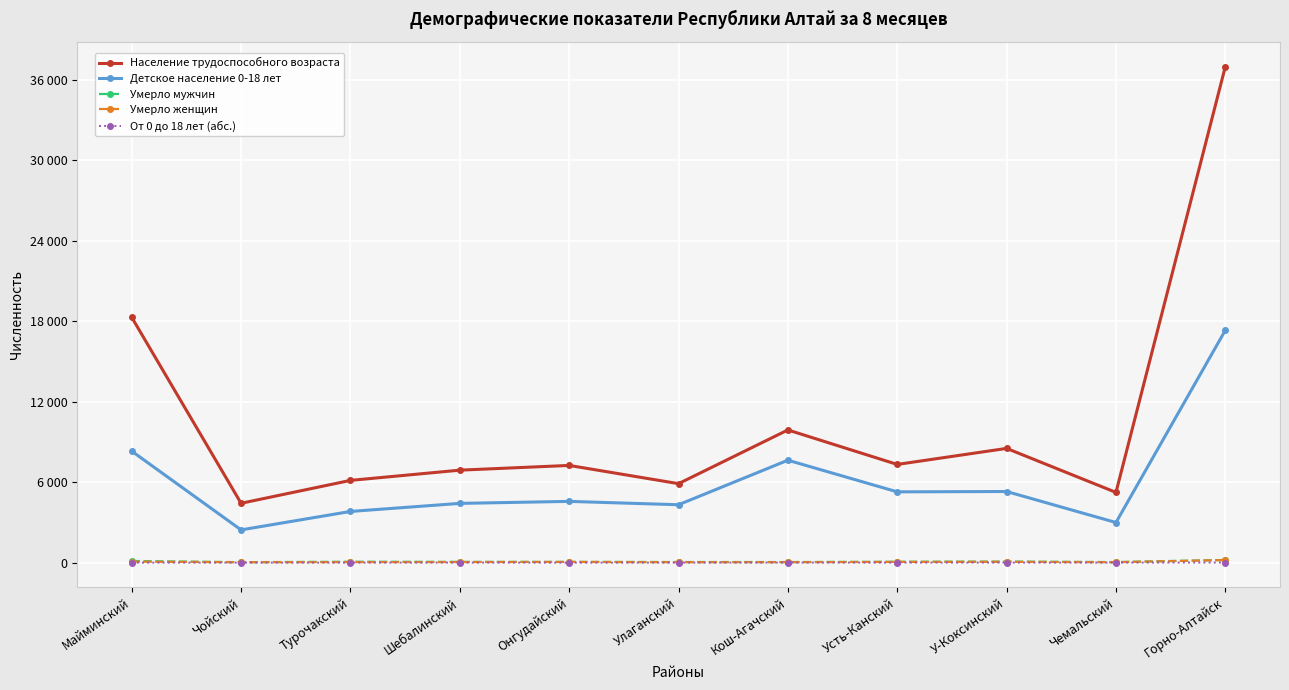

Reading left to right, extract all data points from this chart.

Население трудоспособного возраста: 18301	4428	6135	6898	7251	5892	9897	7325	8521	5239	36996
Детское население 0-18 лет: 8318	2443	3818	4420	4569	4319	7640	5280	5306	2993	17330
Умерло мужчин: 123	35	69	58	55	48	45	65	80	43	200
Умерло женщин: 74	34	40	43	54	34	36	54	61	34	195
От 0 до 18 лет (абс.): 1	1	2	4	0	4	6	2	4	4	8